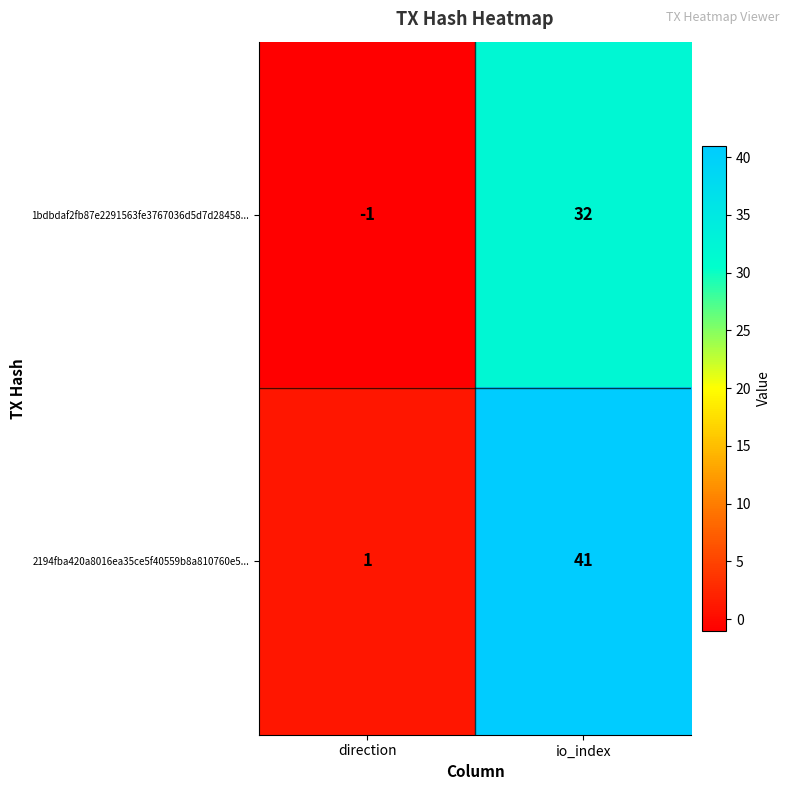

At direction, list the series in order from largest to smallest.

2194fba420a8016ea35ce5f40559b8a810760e5..., 1bdbdaf2fb87e2291563fe3767036d5d7d28458...